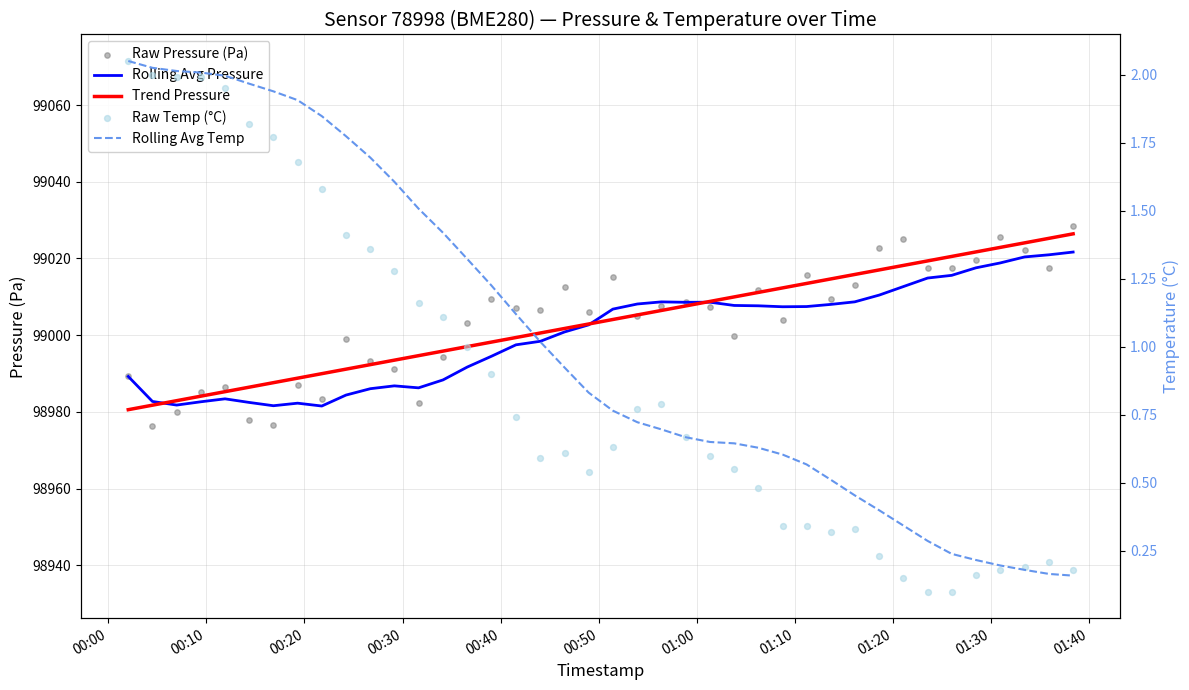

What are all the series names shown in the legend?

Rolling Avg Pressure, Trend Pressure, Raw Pressure (Pa), Rolling Avg Temp, Raw Temp (°C)